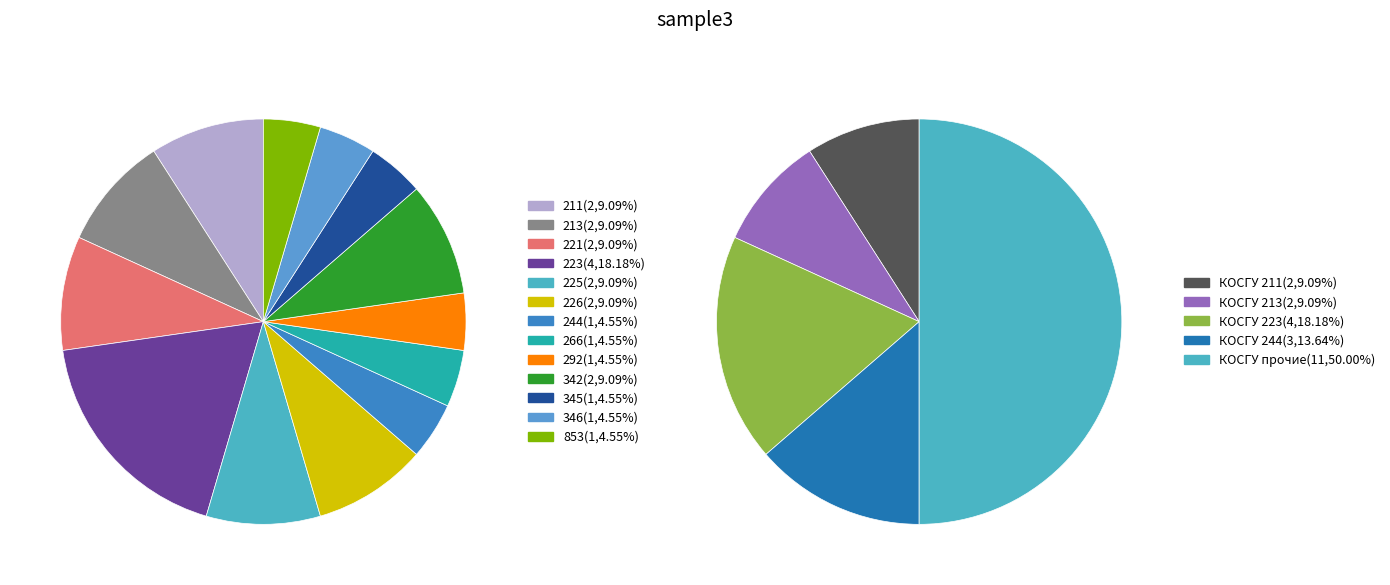

Is it true that 221 is 1% of the pie?

False